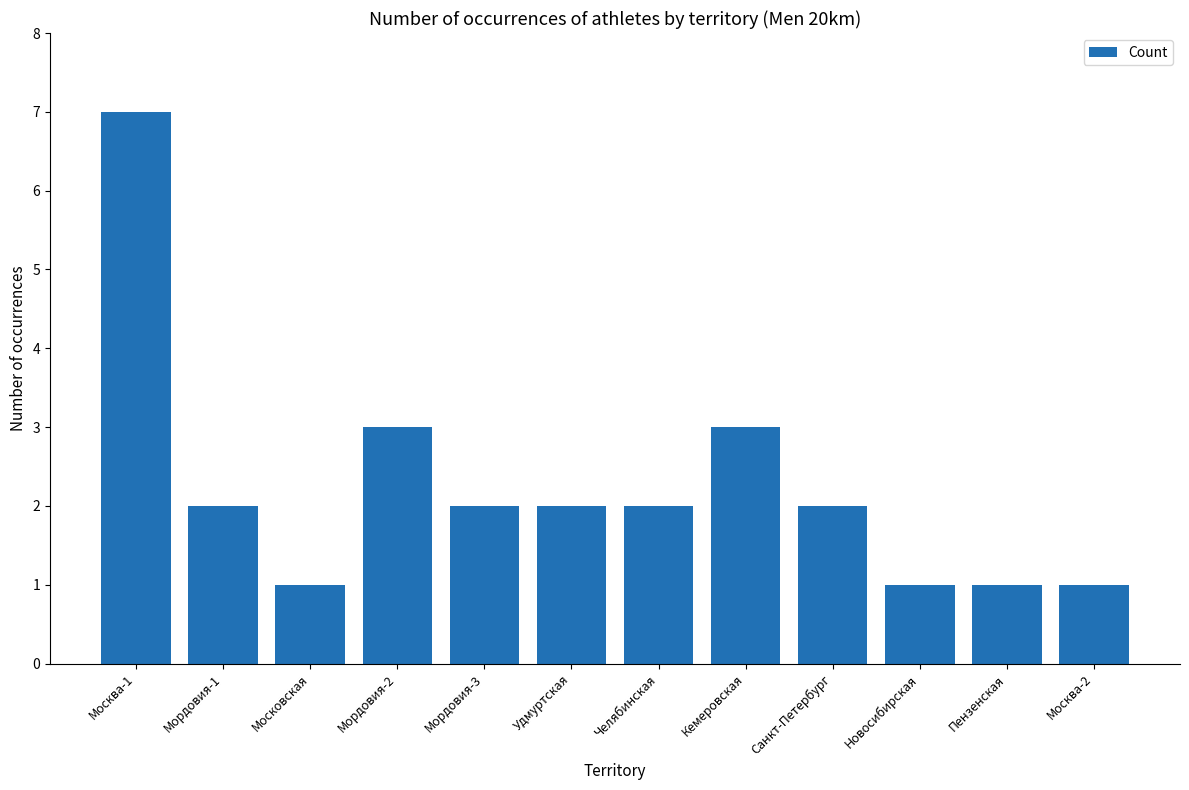

What is the sum of all values?

27